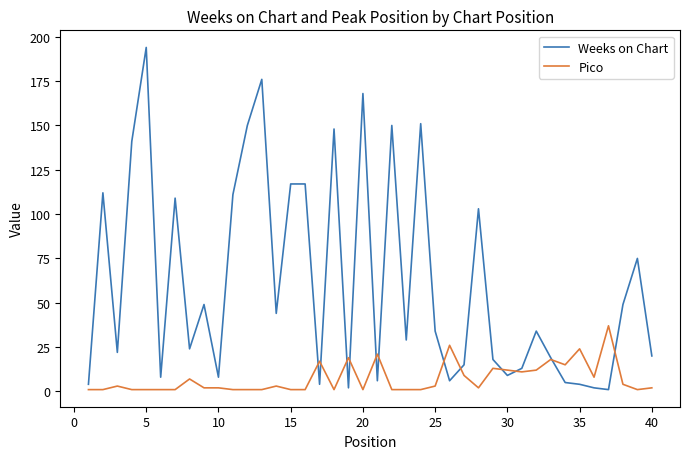

Which series has the largest range (max minus min)?

Weeks on Chart